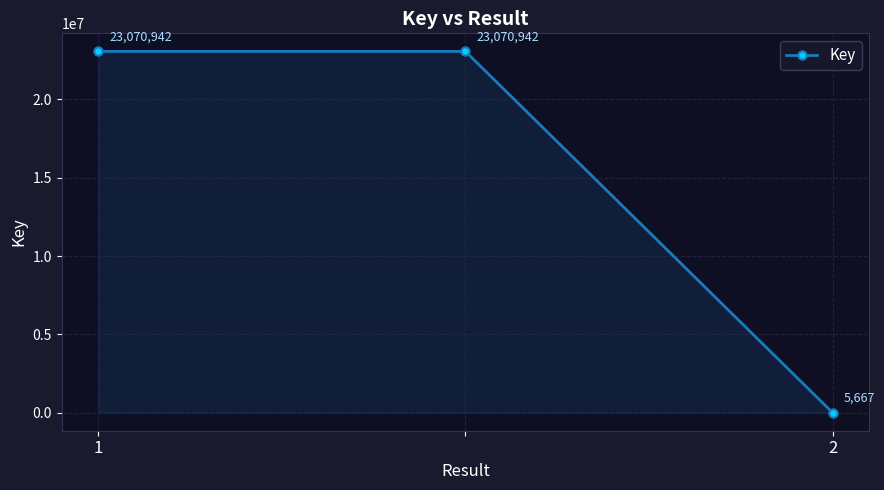

What is the value of the 2nd point from the left?

23070942